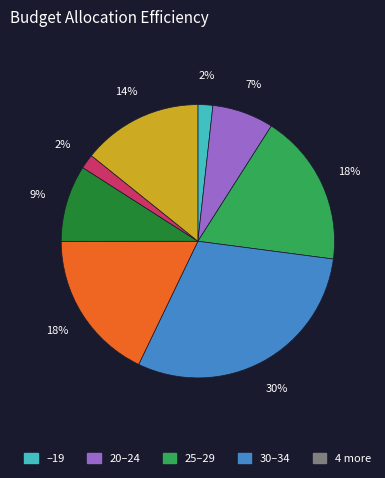

To the nearest percent, what is the average slice percentage?

12%